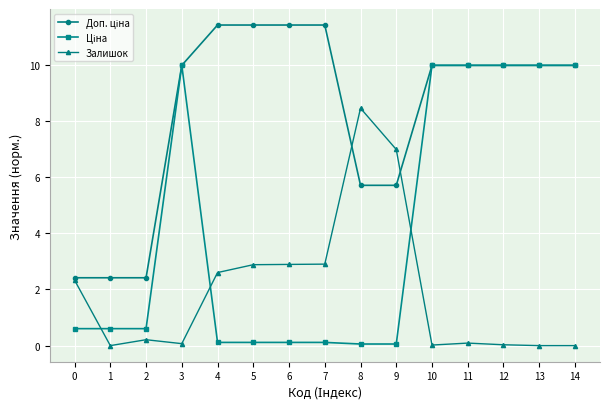

True or false: Залишок has more than 0 interior local peaks.

True